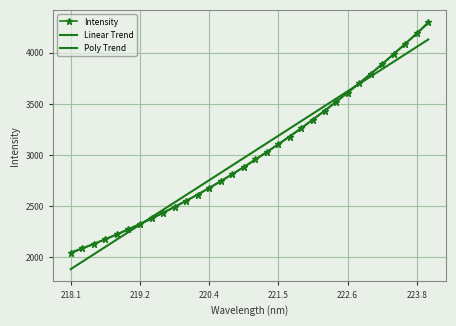

How many data points in Linear Trend are less than 3043?

16